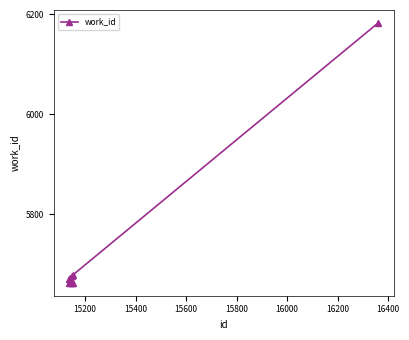

What is the value of the 1st point from the left?

5663